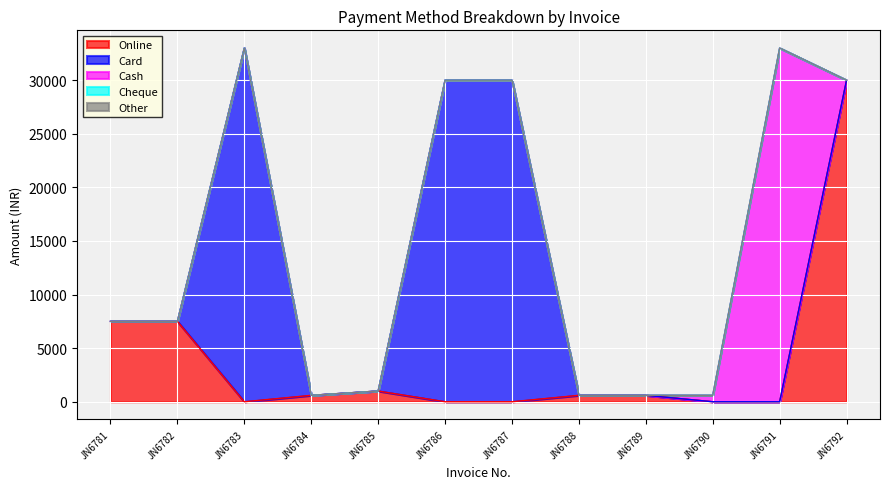

Count the number of categories in the chart.

12